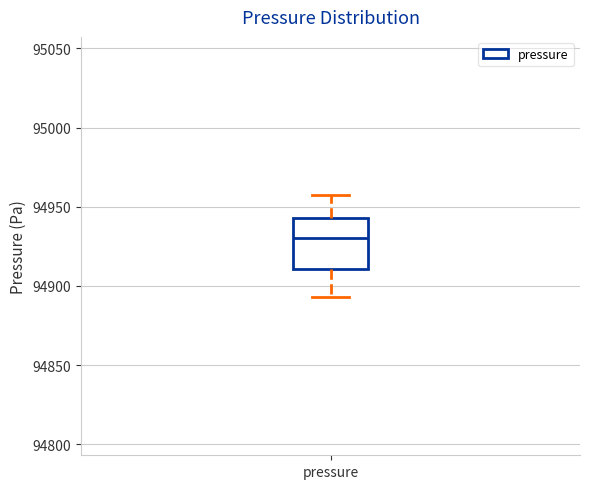

Read this box plot against the y-axis: the position of the median line, the range covered by the box, and the ends of both whiskers. The values are not printed on the chart, so give them approximately, as read against the axis.

median 94930, box 94910 to 94945, whiskers 94895 to 94955